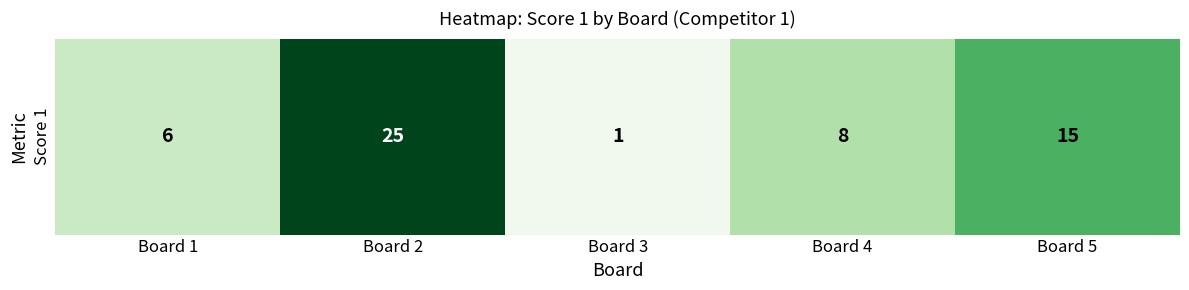

What is the average value?

11